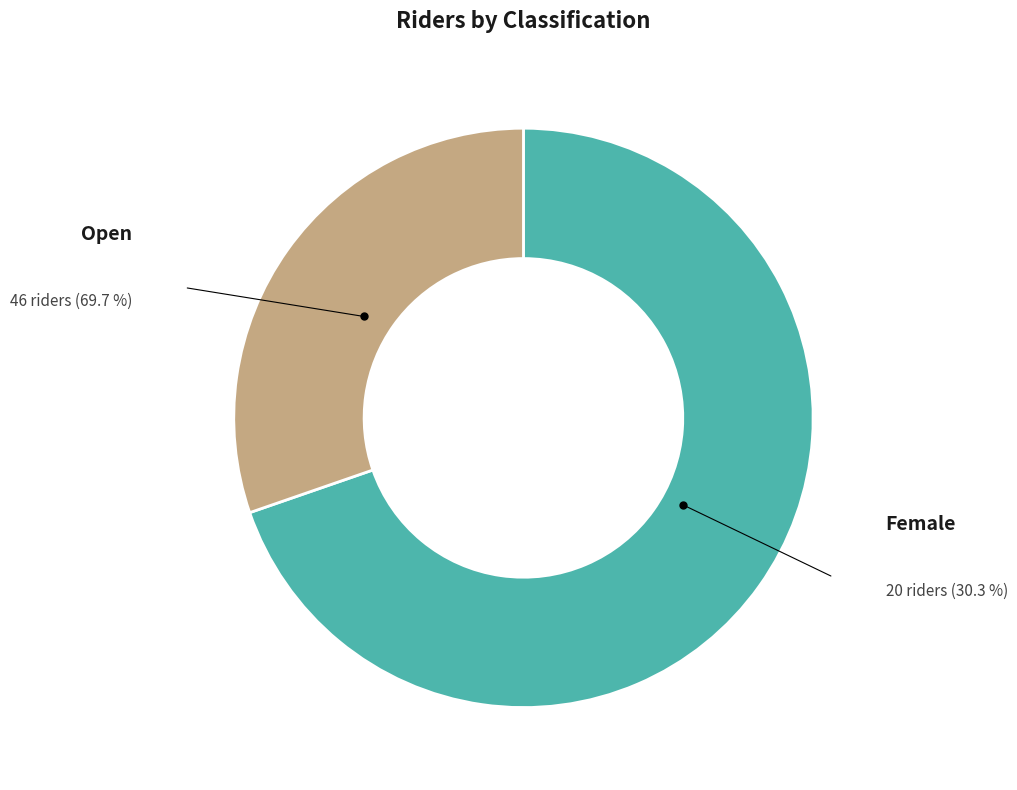

Is there any slice that represents more than half of the pie?

Yes